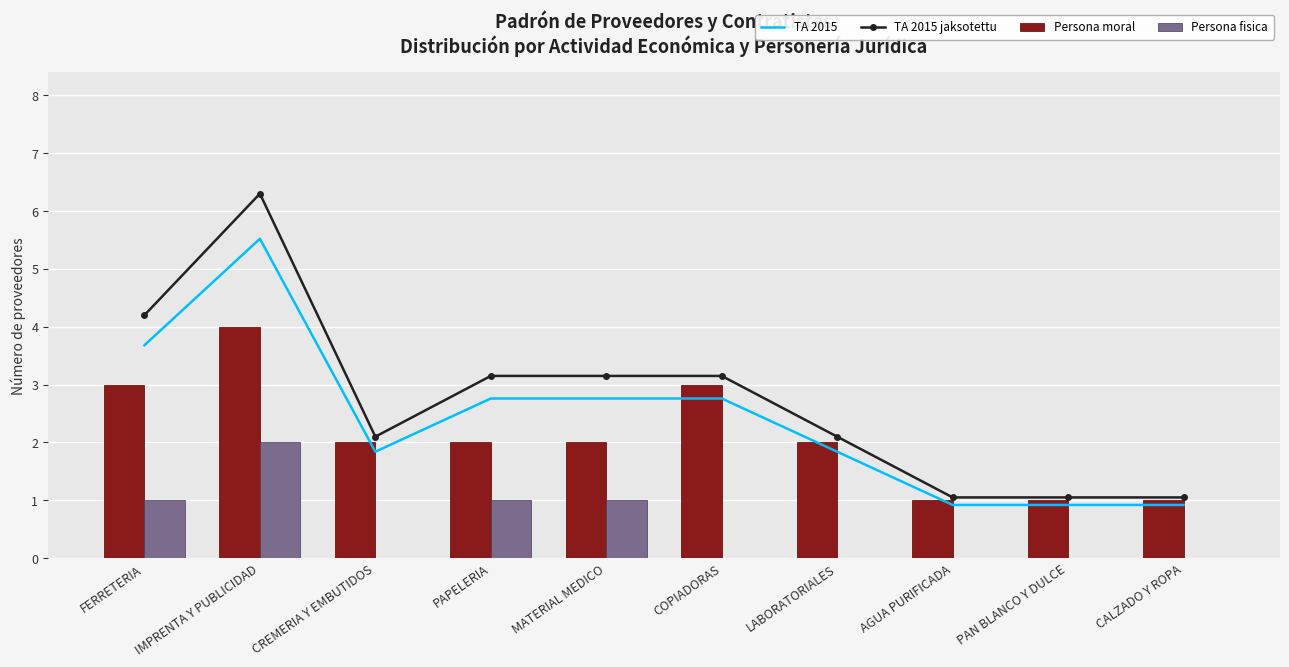

Does the chart contain any negative values?

No